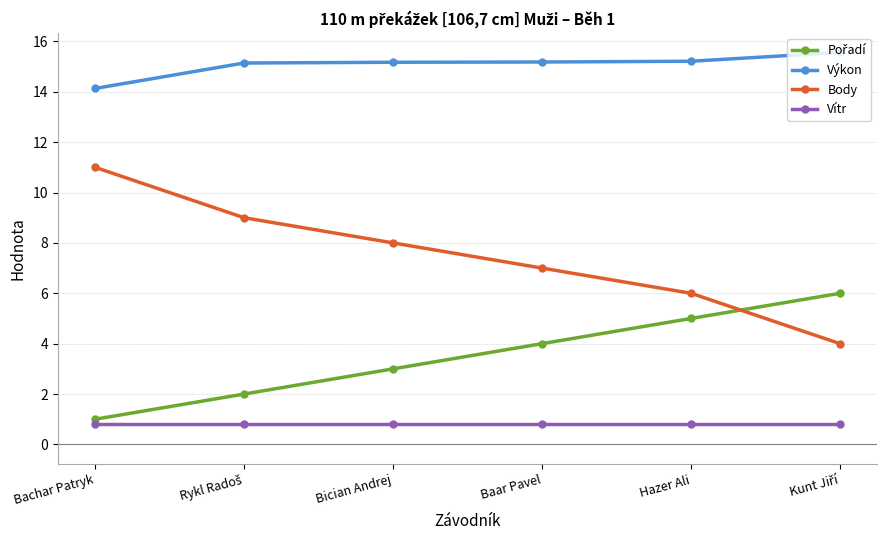

True or false: Body has more than 2 points higher than both neighbors.

False